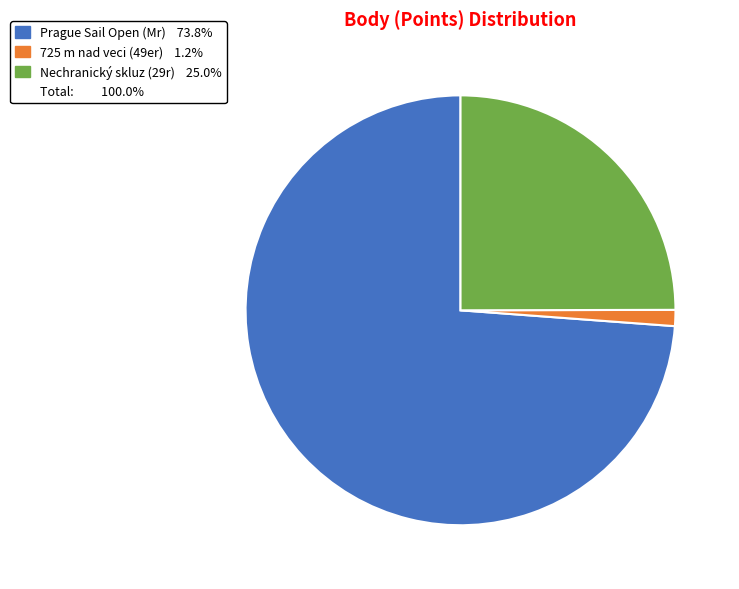

Is there a majority slice in this chart?

Yes